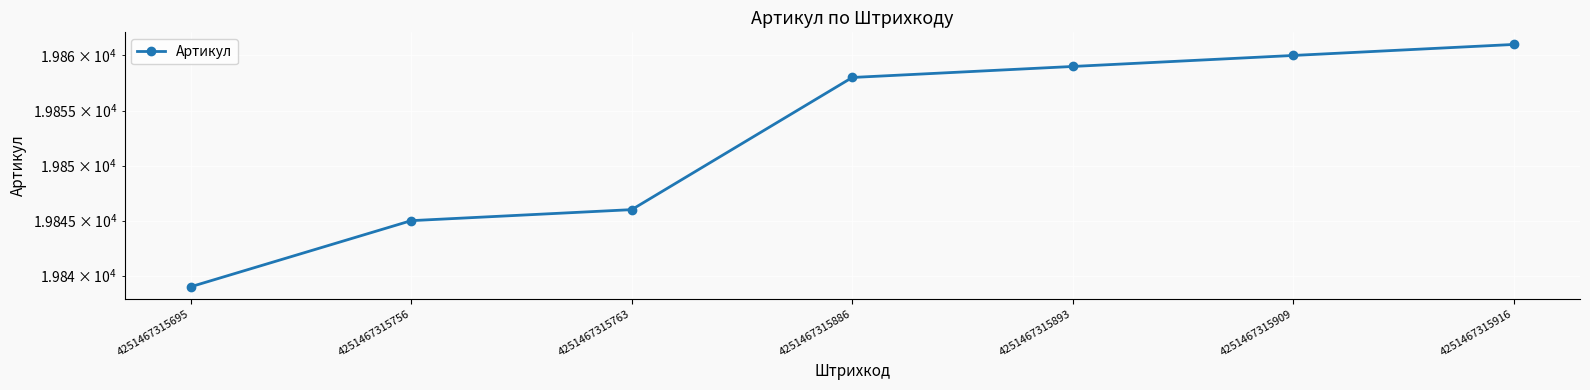

What is the difference between the maximum and minimum values?

22